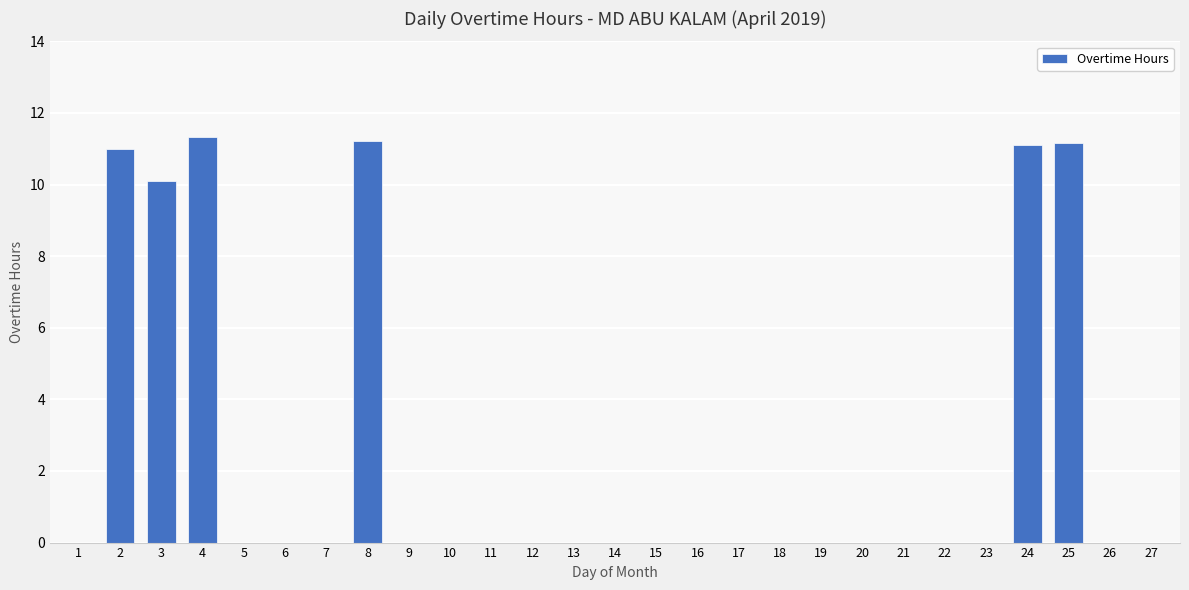

Count the number of data series in this chart.

1